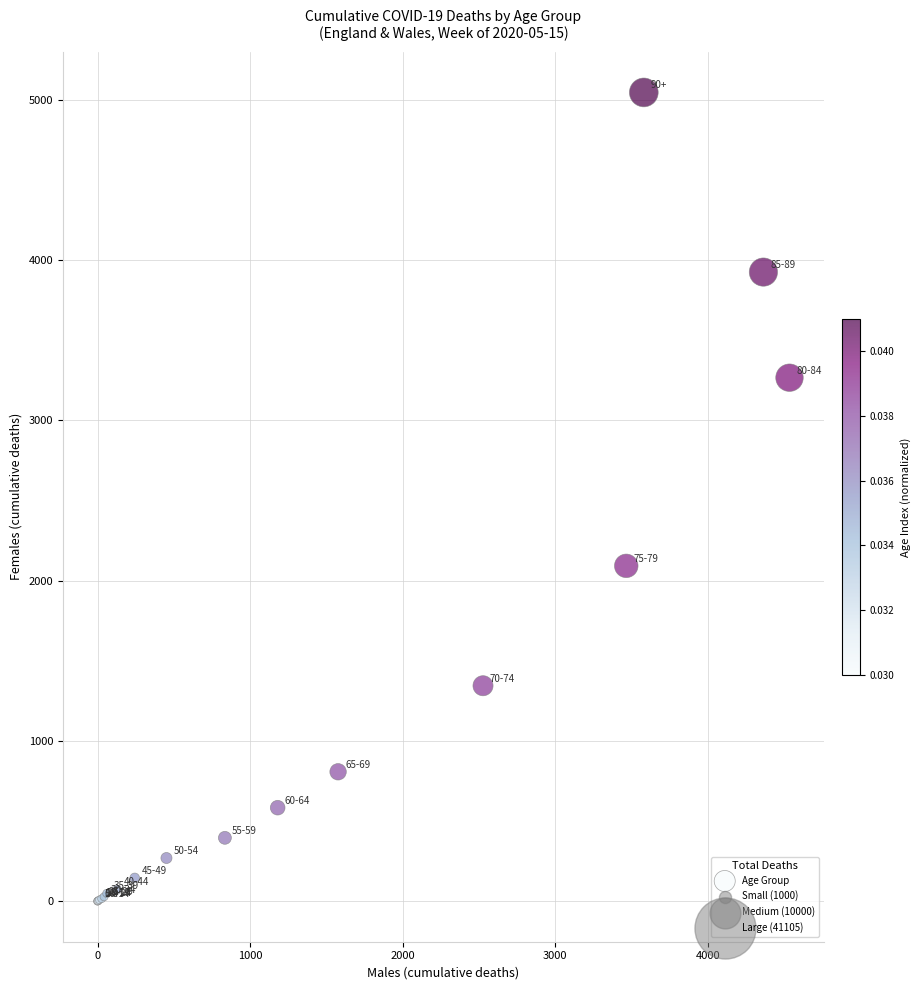

What Y value in the scatter plot is closest to 2523?

2093